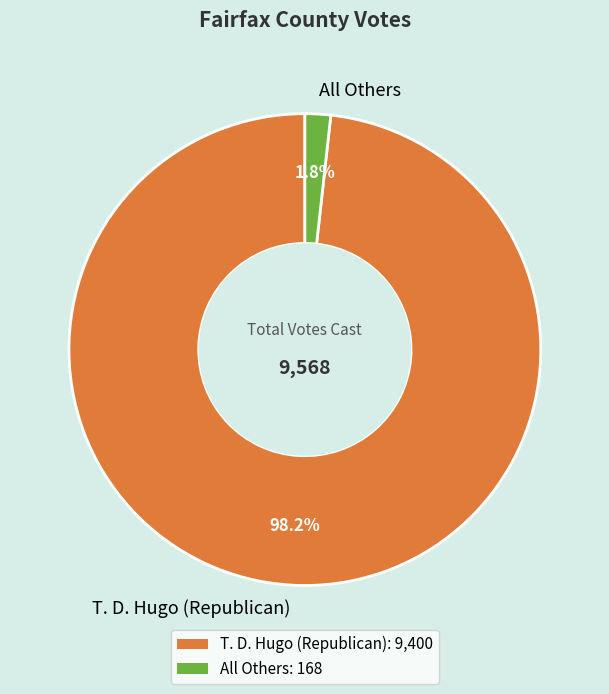

To the nearest percent, what portion does All Others represent?

2%